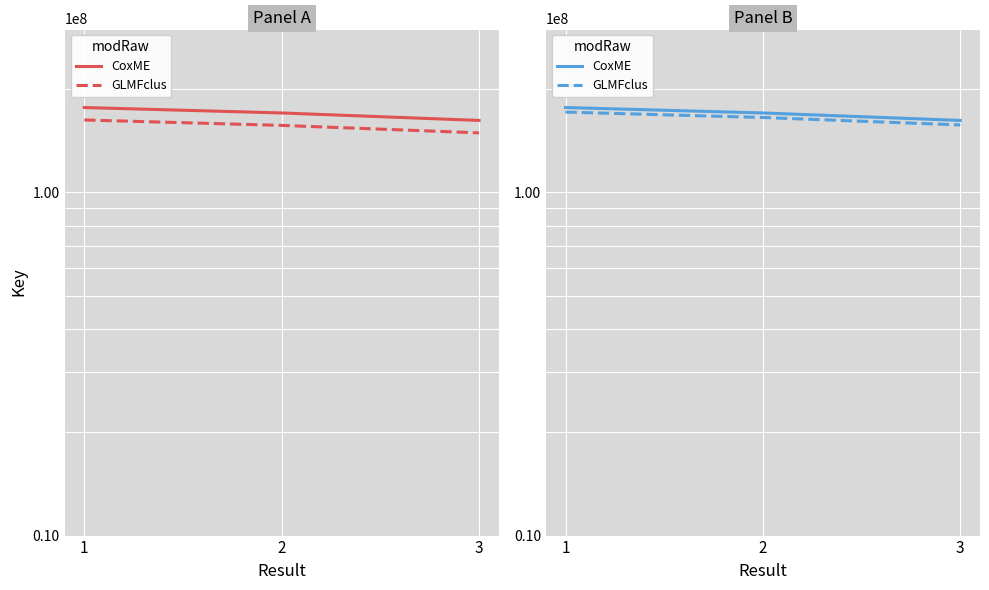

The CoxME series shows 280044891.6 at 3. True or false?

False